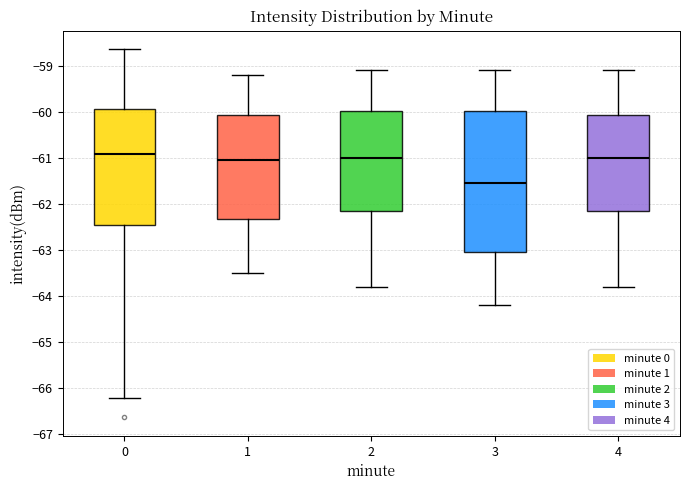

Which box is the tallest, from its lower edge to its upper edge?

3